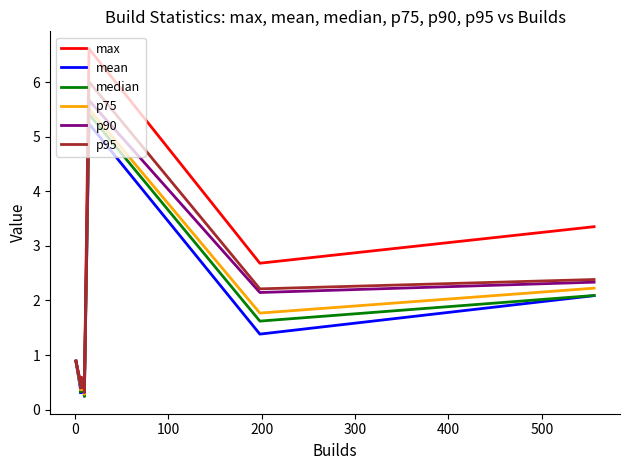

What is the highest value of the max series?

6.6